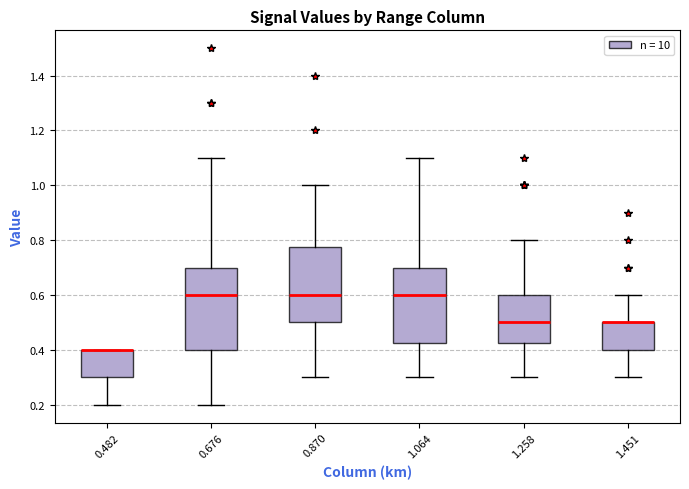

Where does the lower whisker of the box at x = 1.451 end on the y-axis? The values are not printed on the chart, so give them approximately, as read against the axis.

0.30